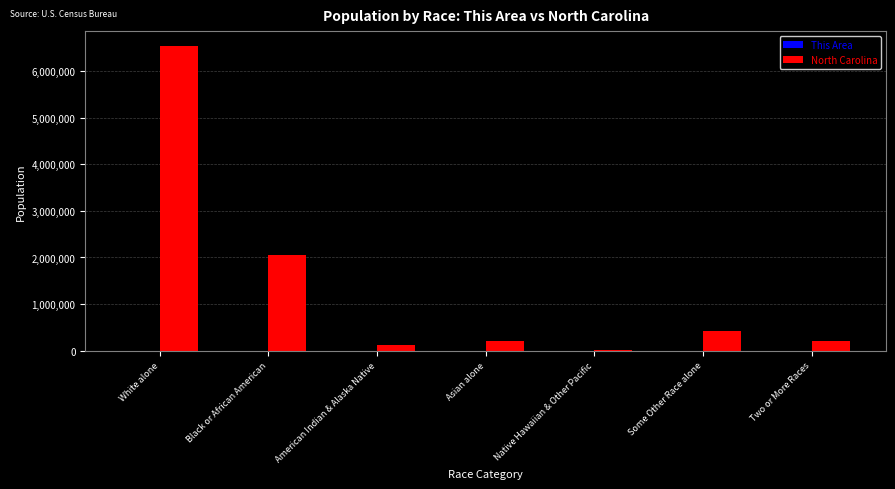

How many data points does each series have?

7